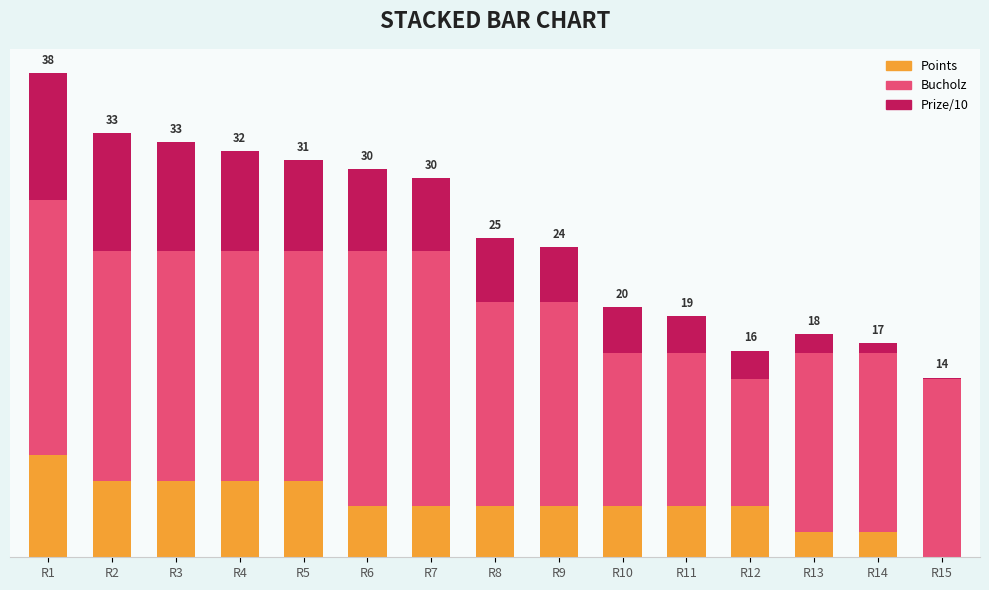

Does the chart contain stacked bars?

Yes